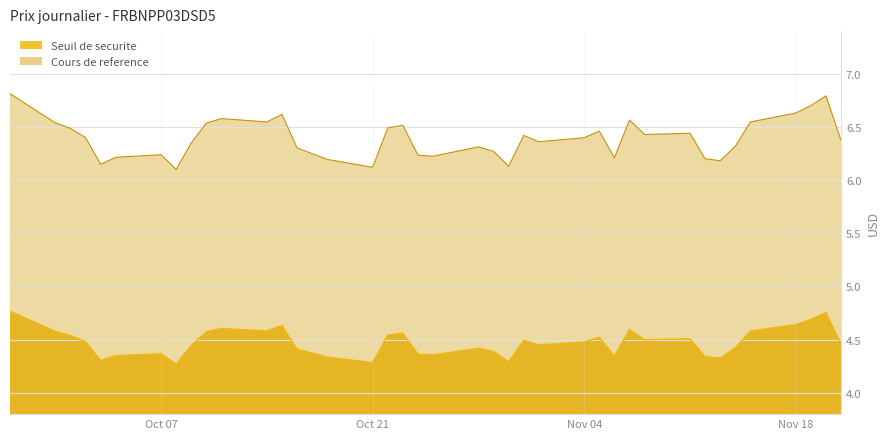

Does the chart display data point markers on the line(s)?

No